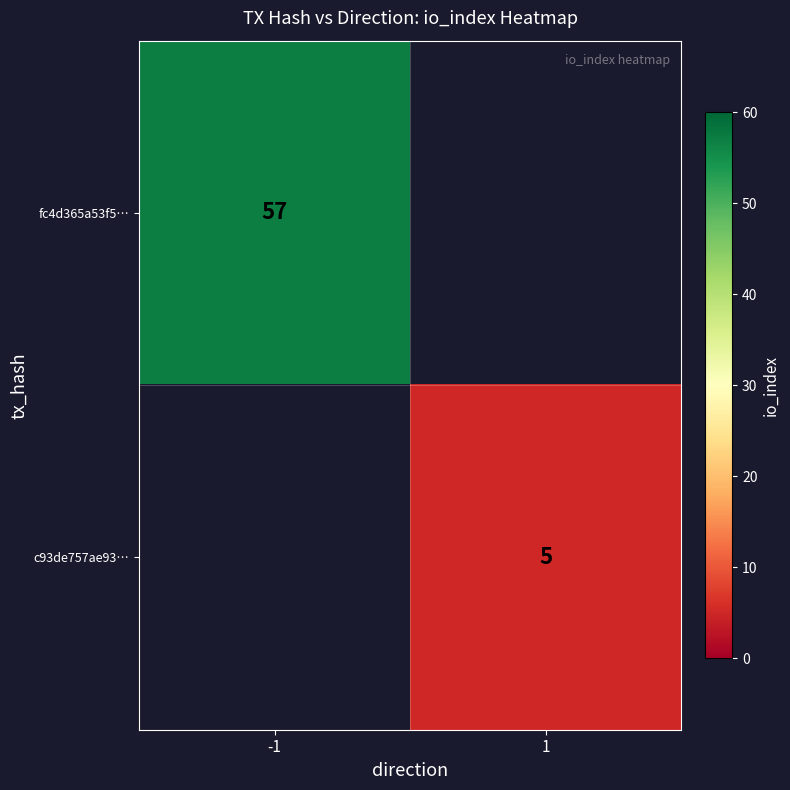

True or false: fc4d365a53f5… has a value of 22 at -1.

False